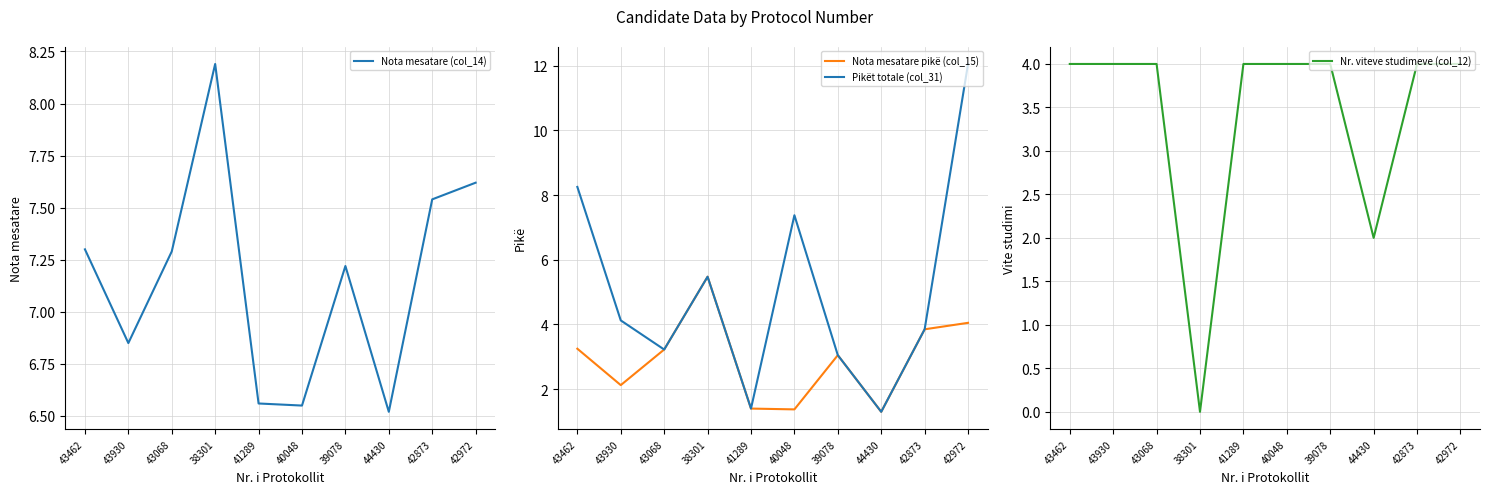

Is it true that Pikët totale (col_31) equals 20.7 at 42972?

False